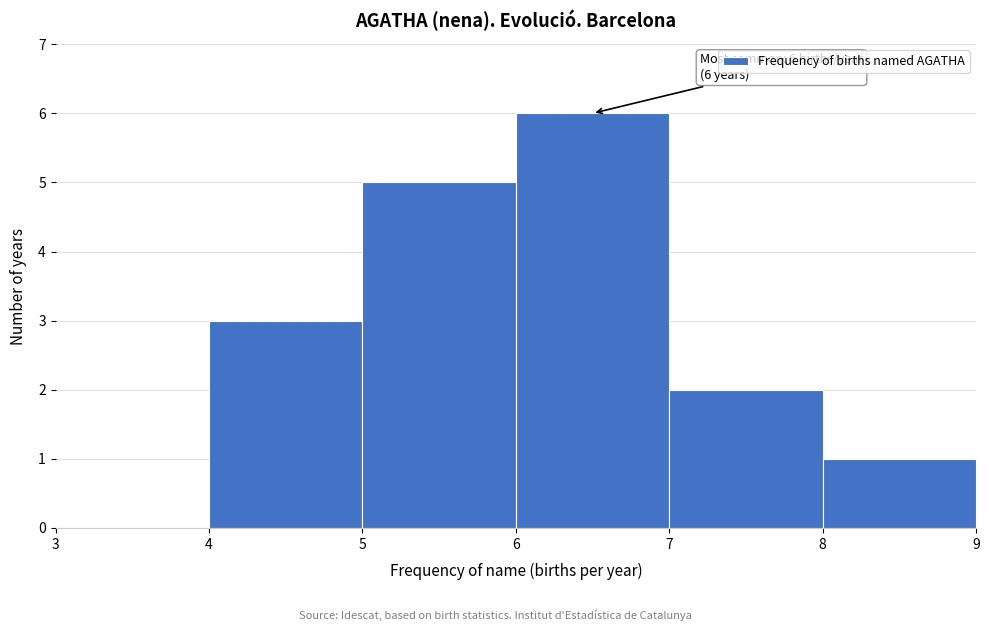

Which range on the x-axis has the tallest bar?

6 to 7